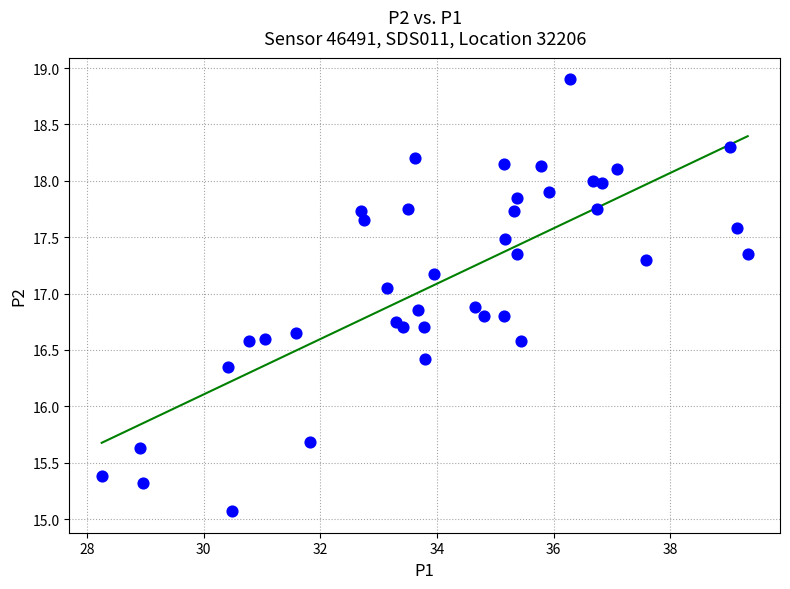

What is the range of Y values (max minus min)?

3.8